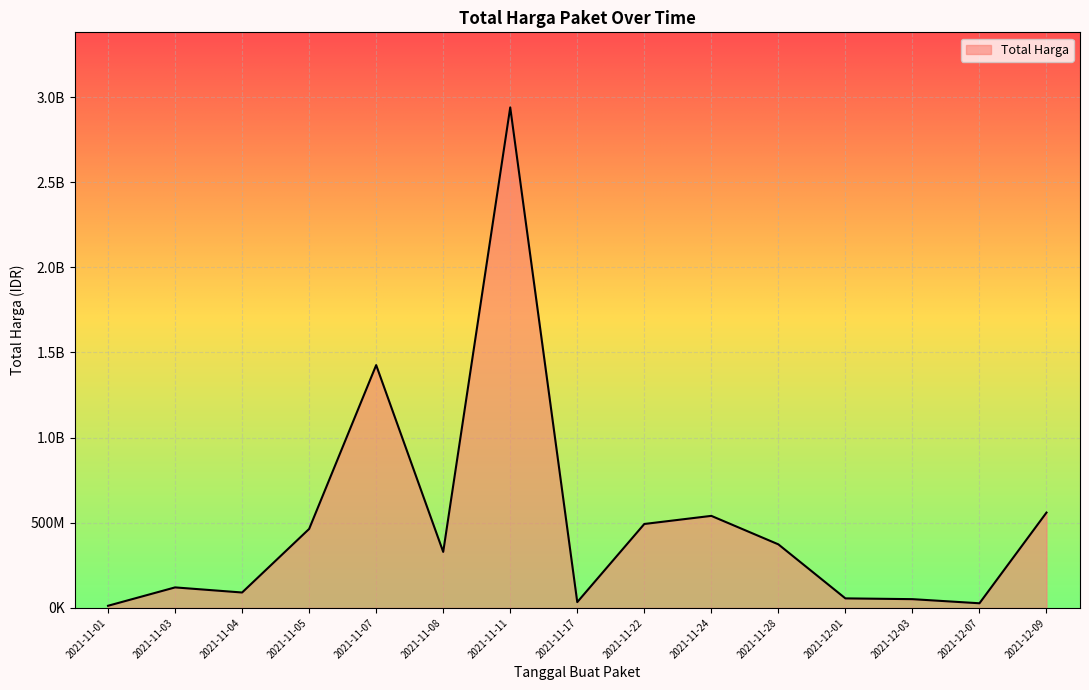

Does the chart display data point markers on the line(s)?

No